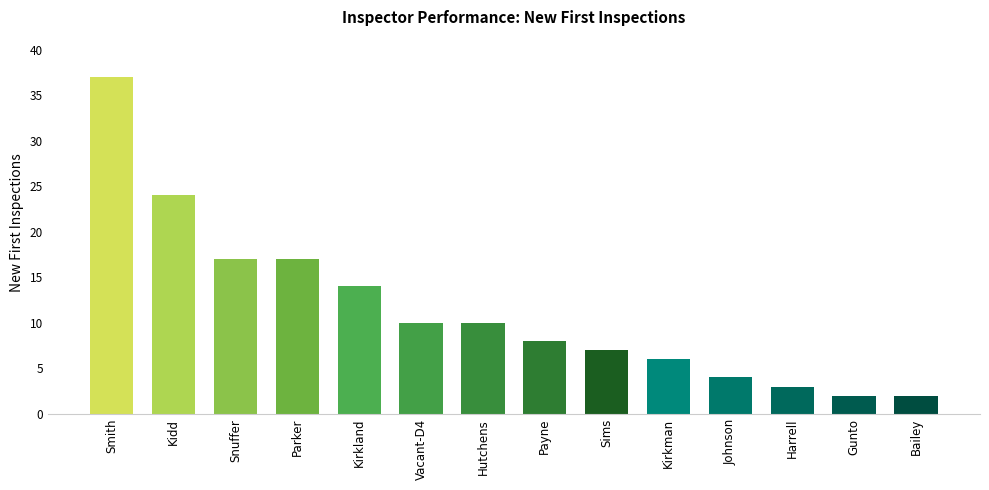

What is the sum of all values?

161